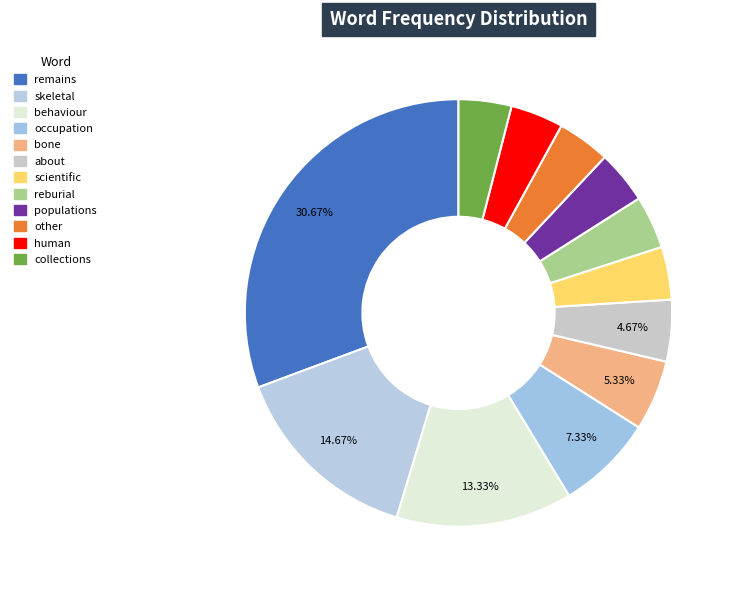

Count the number of slices in the pie.

12